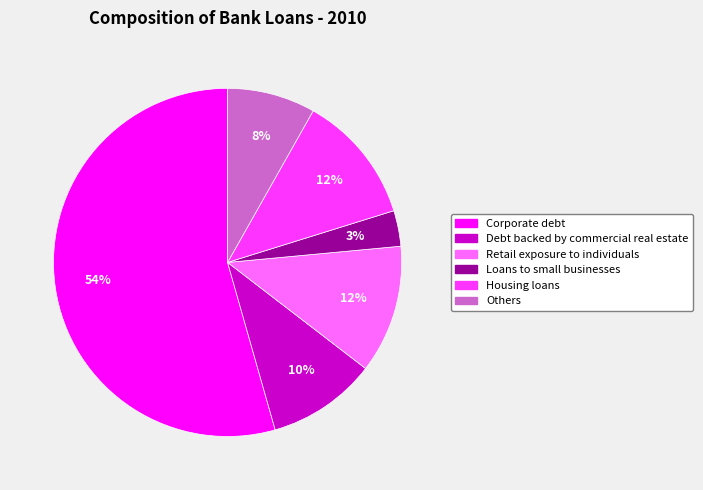

The Others slice represents 21% of the pie. True or false?

False